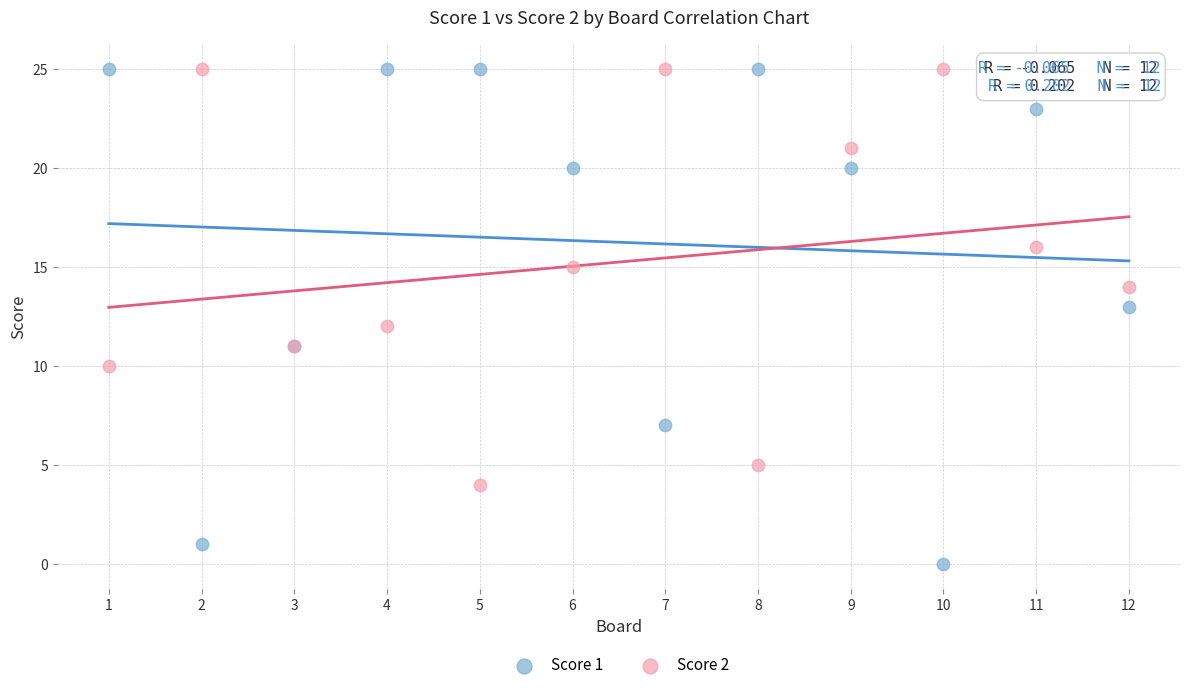

Which series has the largest Y range (max minus min)?

Score 1